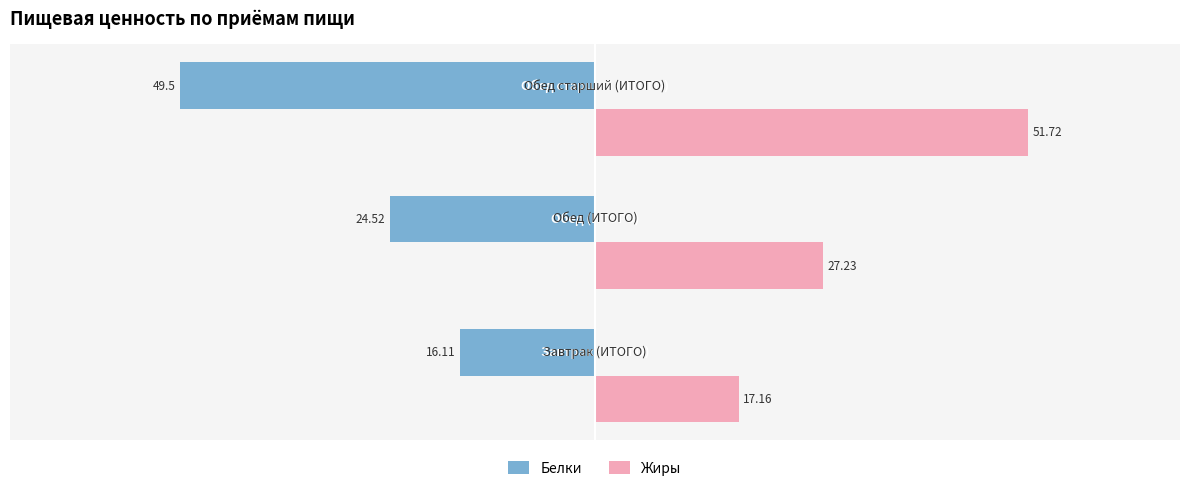

Which series has the widest spread of values?

Жиры